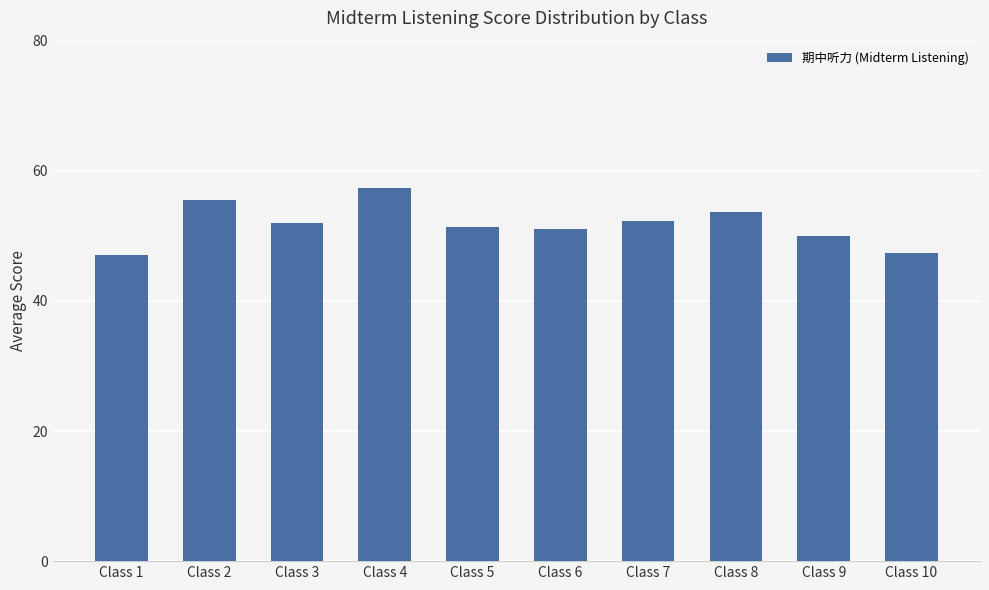

What is the difference between the second highest and minimum values?

8.5